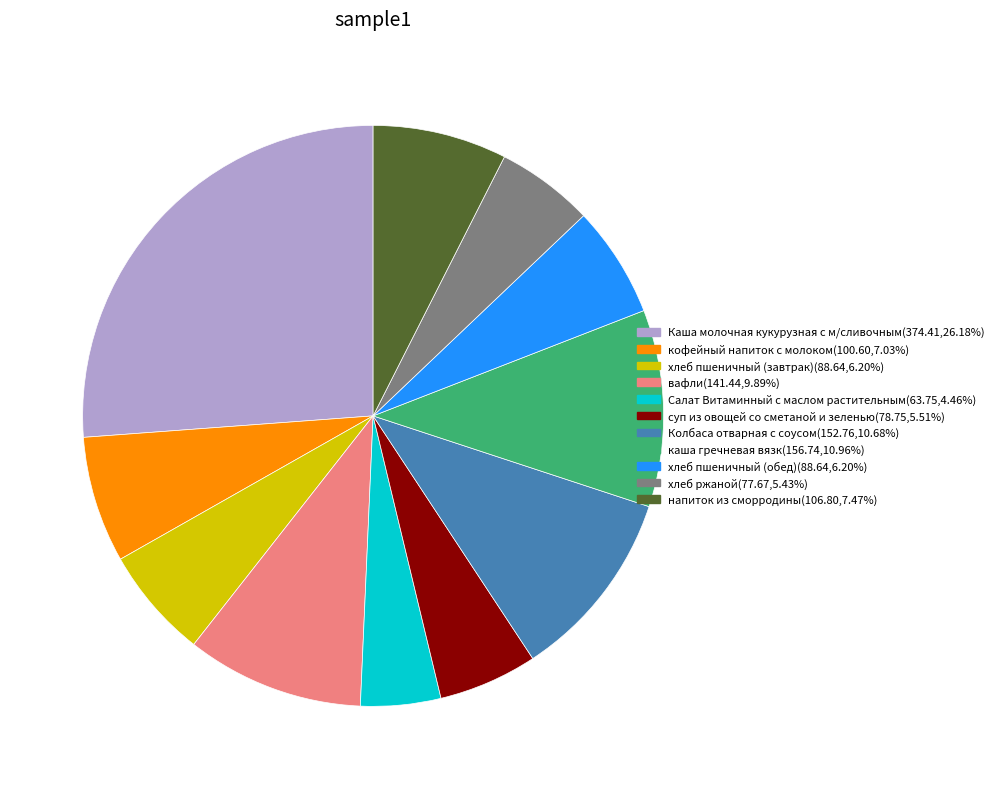

Do хлеб пшеничный (завтрак) and Каша молочная кукурузная с м/сливочным together represent more than half of the pie?

No